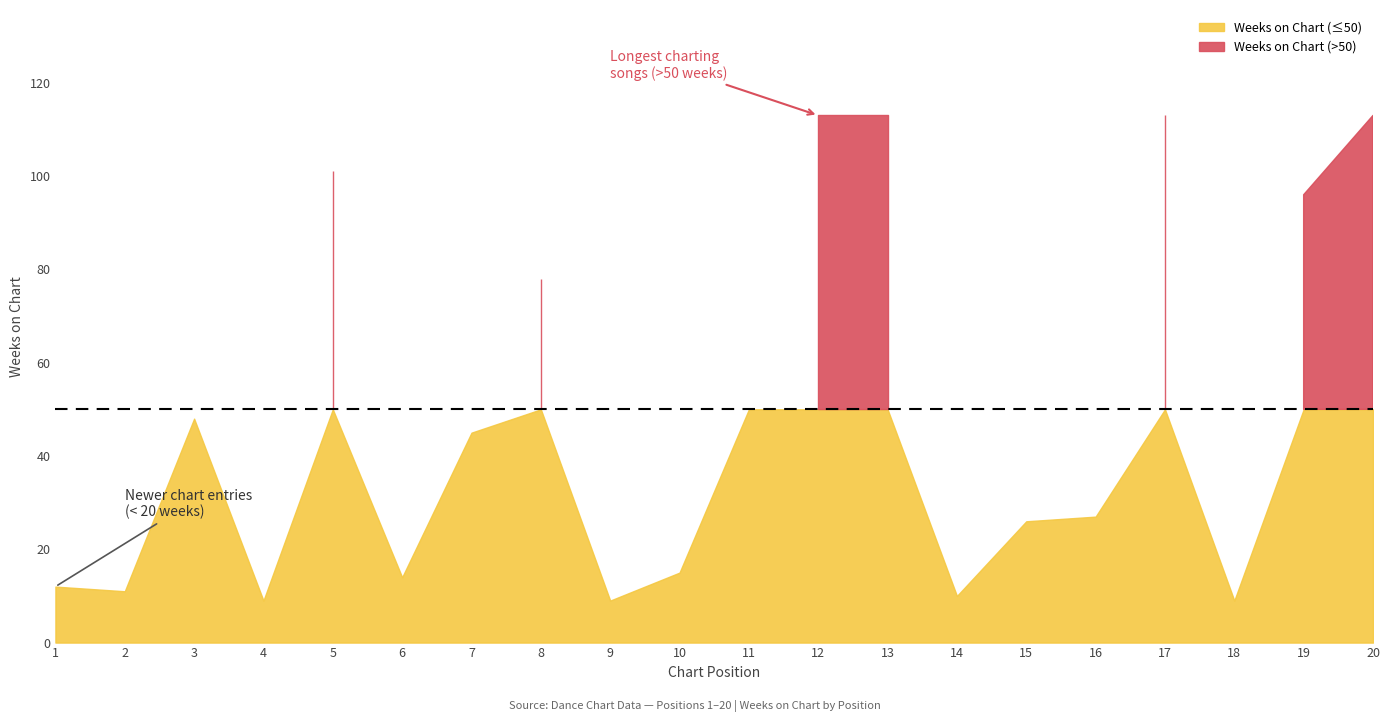

What is the value of the Weeks on Chart point at the 18th from the left?

9